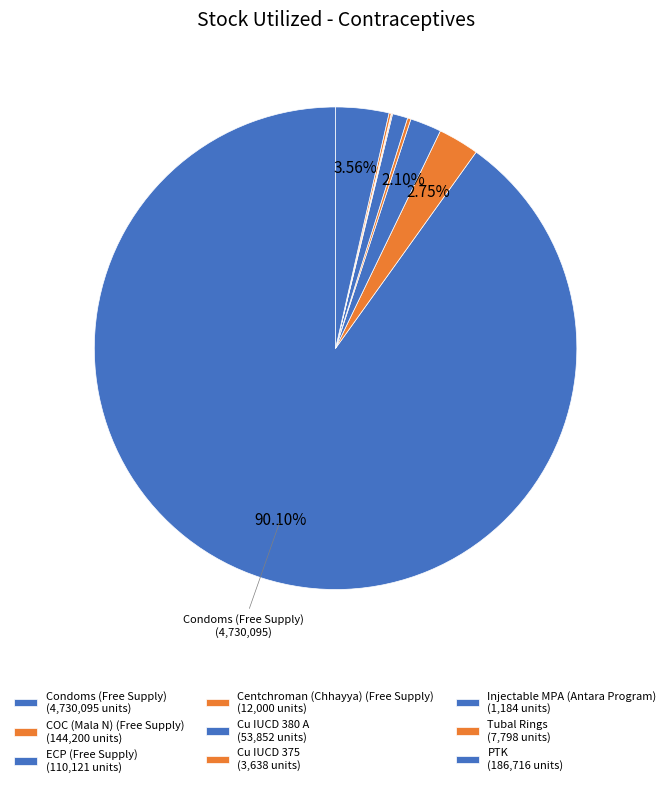

To the nearest percent, what is the combined percentage of Cu IUCD 380 A and Condoms (Free Supply)?

91%